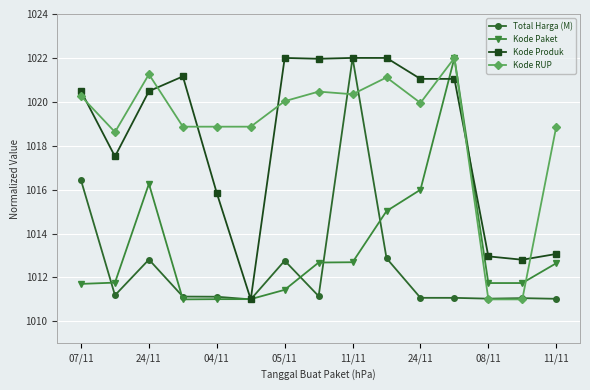

What is the maximum value for Kode Produk?

1022.0